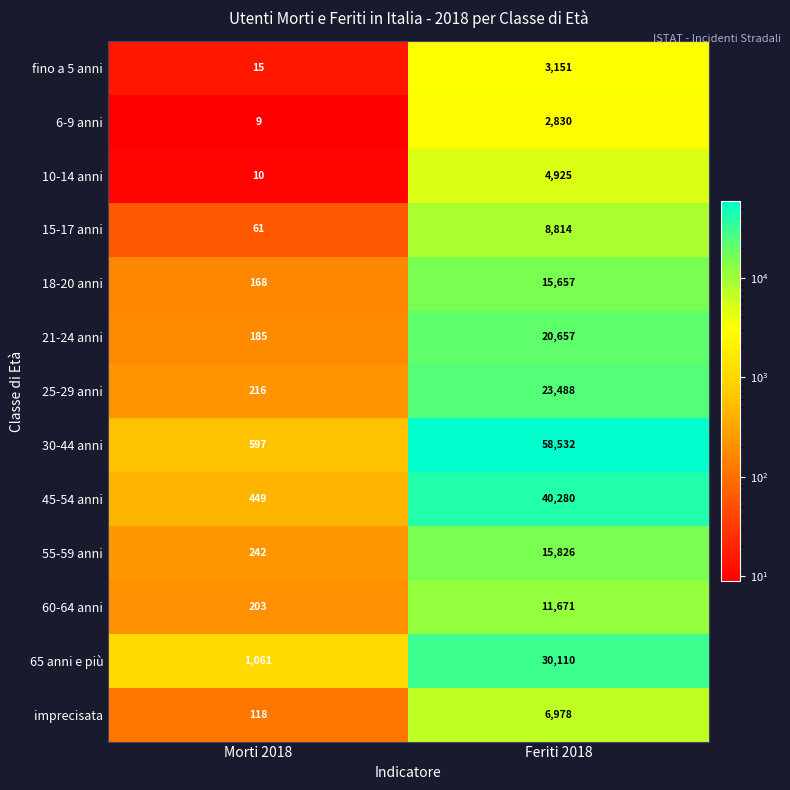

Reading left to right, what are all the values shown in this chart?

fino a 5 anni: Morti 2018=15	Feriti 2018=3151
6-9 anni: Morti 2018=9	Feriti 2018=2830
10-14 anni: Morti 2018=10	Feriti 2018=4925
15-17 anni: Morti 2018=61	Feriti 2018=8814
18-20 anni: Morti 2018=168	Feriti 2018=15657
21-24 anni: Morti 2018=185	Feriti 2018=20657
25-29 anni: Morti 2018=216	Feriti 2018=23488
30-44 anni: Morti 2018=597	Feriti 2018=58532
45-54 anni: Morti 2018=449	Feriti 2018=40280
55-59 anni: Morti 2018=242	Feriti 2018=15826
60-64 anni: Morti 2018=203	Feriti 2018=11671
65 anni e più: Morti 2018=1061	Feriti 2018=30110
imprecisata: Morti 2018=118	Feriti 2018=6978